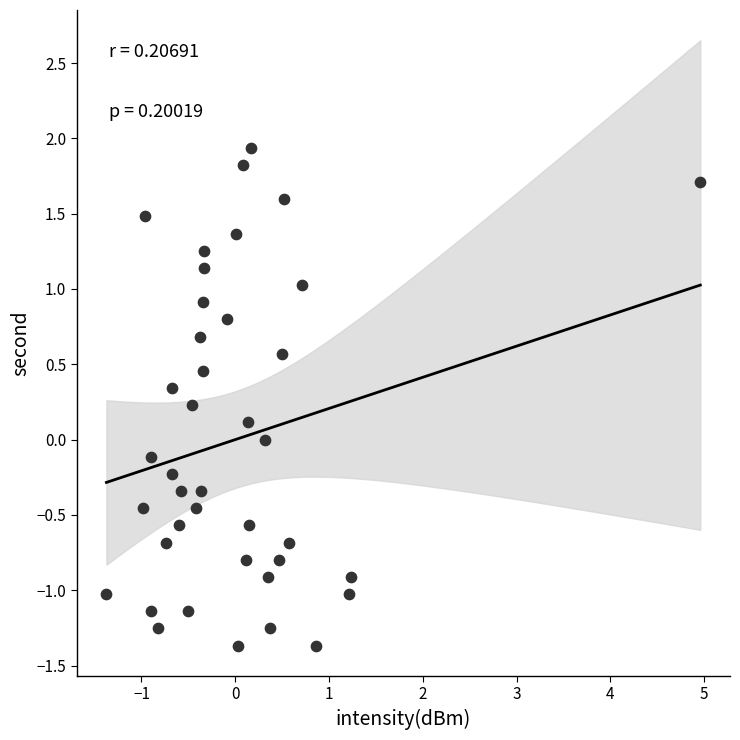

What is the range of Y values (max minus min)?

3.3